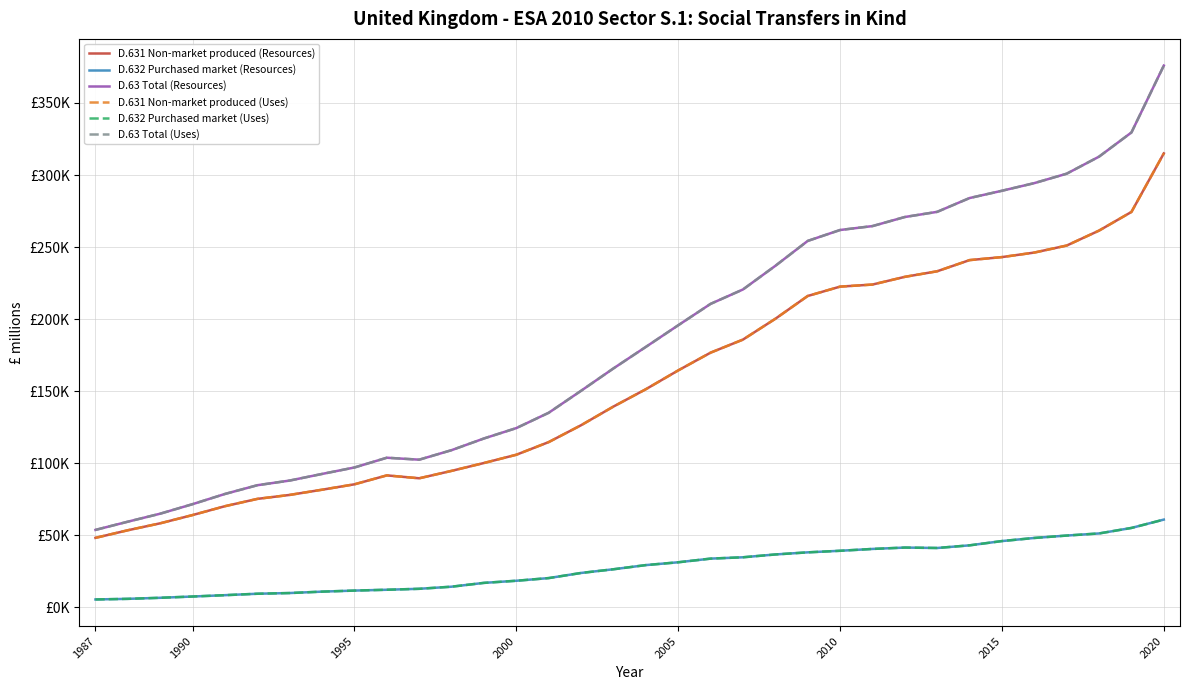

What is the maximum value for D.632 Purchased market (Uses)?

60931